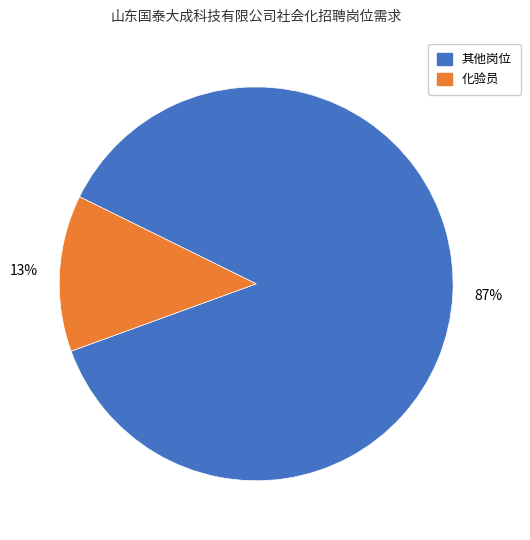

How many slices are in this pie chart?

2